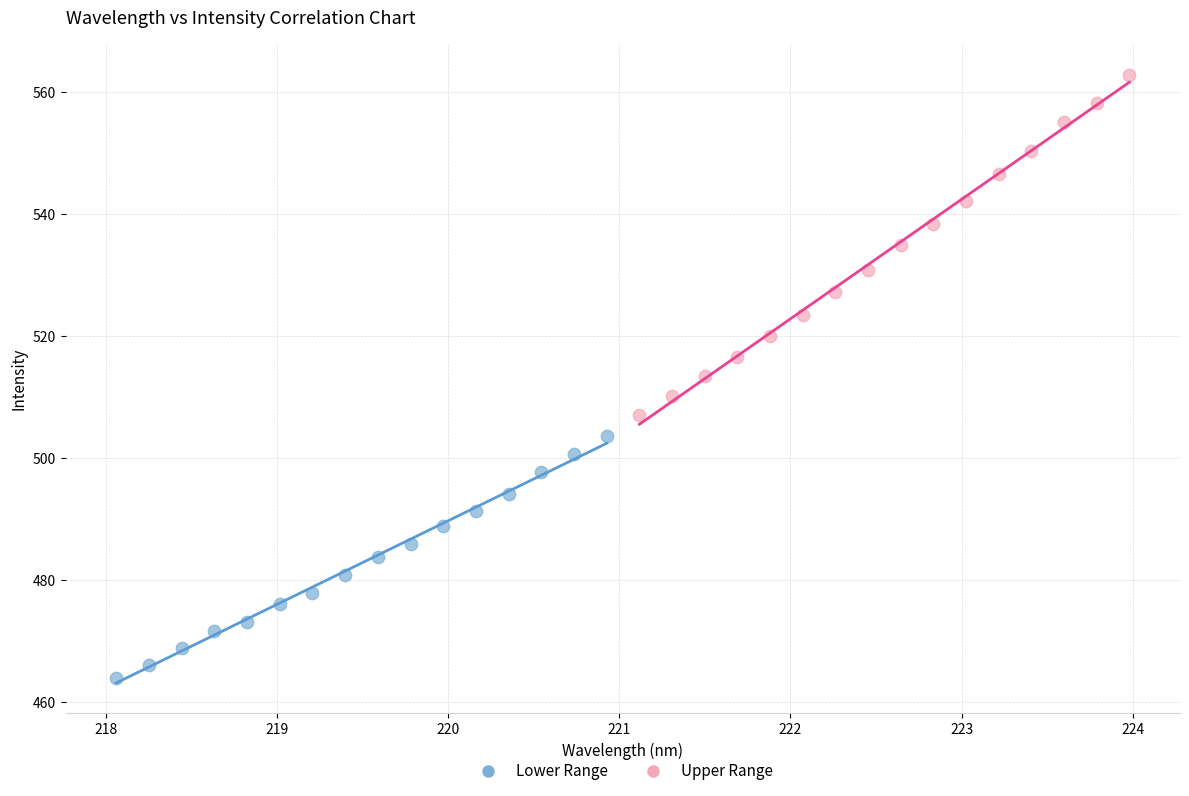

Which series has the widest spread of Y values?

Upper Range